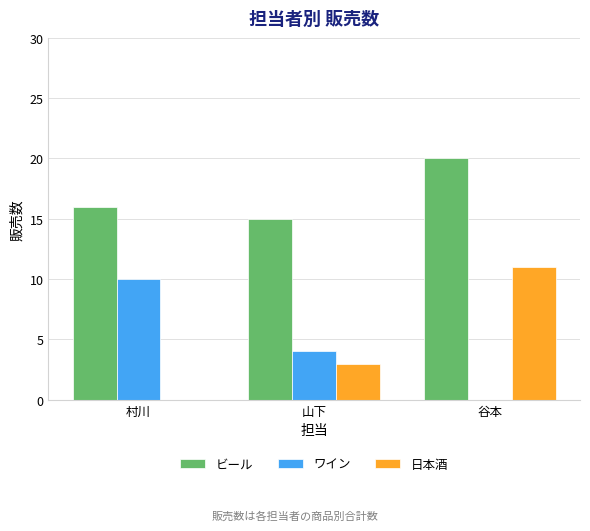

What is the greatest value displayed?

20